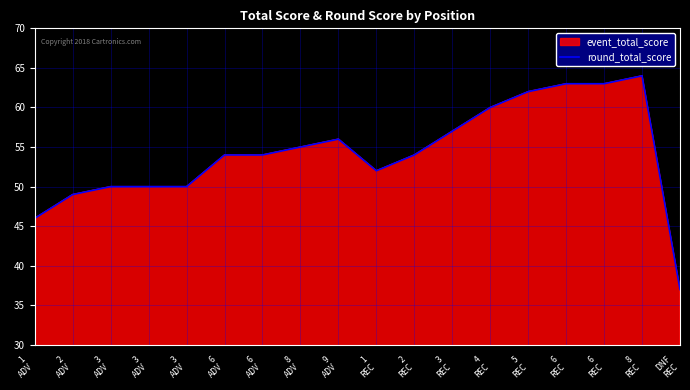

The chart shows a value of 28 at 3
ADV. True or false?

False